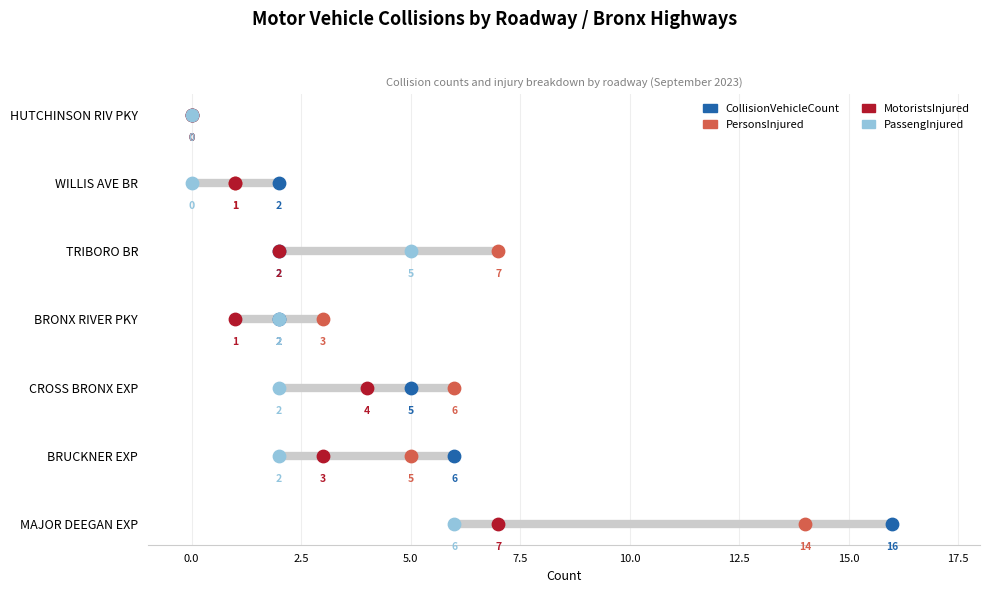

What are all the series names shown in the legend?

CollisionVehicleCount, PersonsInjured, MotoristsInjured, PassengInjured